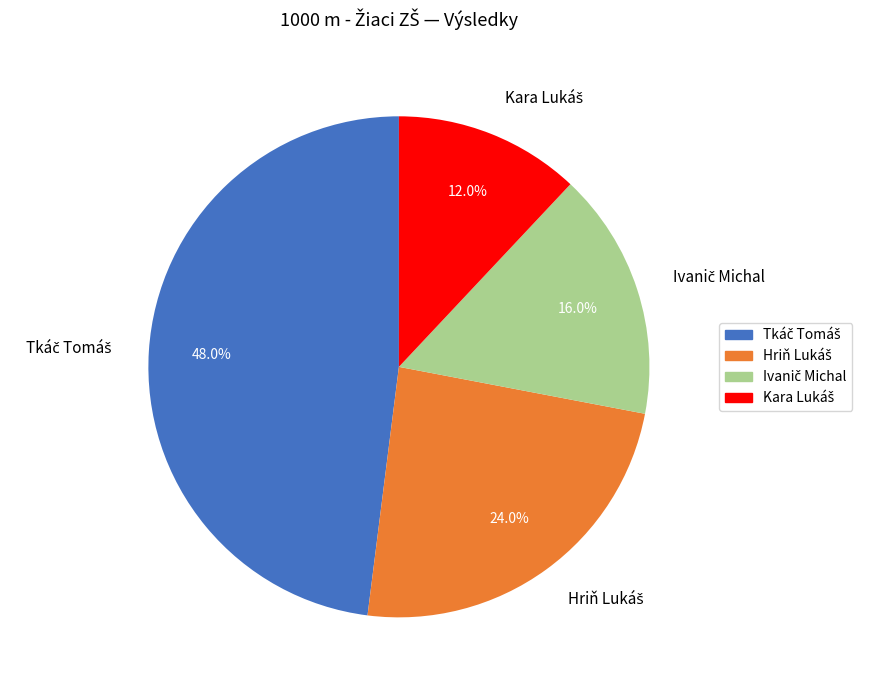

How many segments does this pie chart have?

4